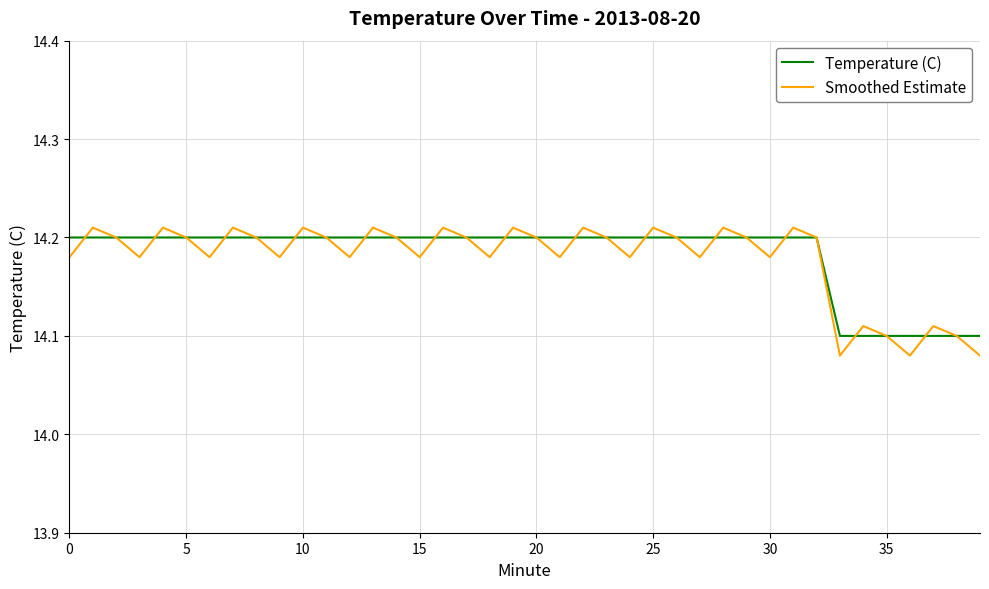

Which series has the largest range (max minus min)?

Smoothed Estimate